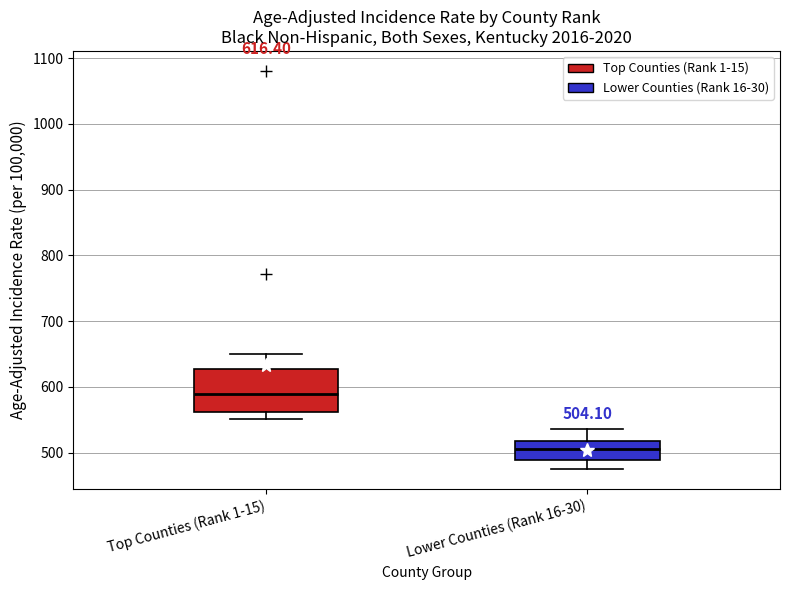

Comparing the boxes themselves (not the whiskers), which one is the tallest?

Top Counties (Rank 1-15)